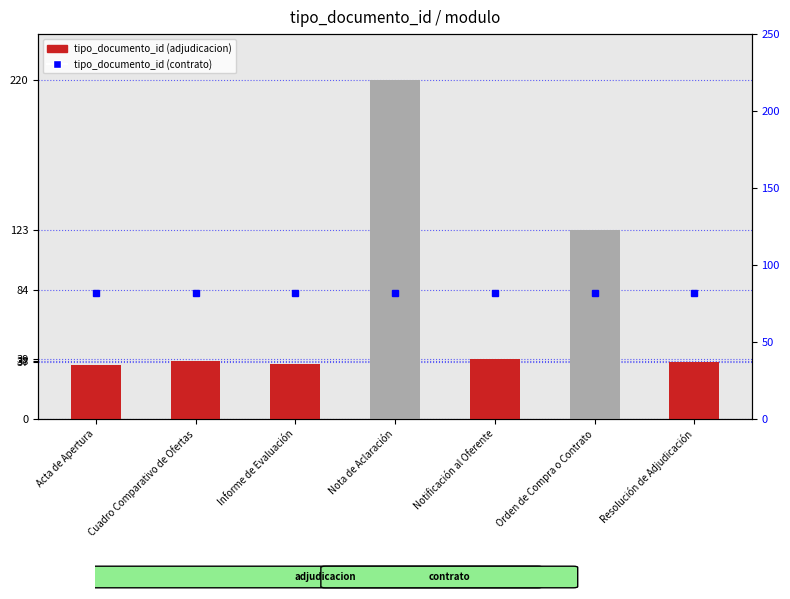

What is the change in value from Nota de Aclaración to Resolución de Adjudicación?

-183